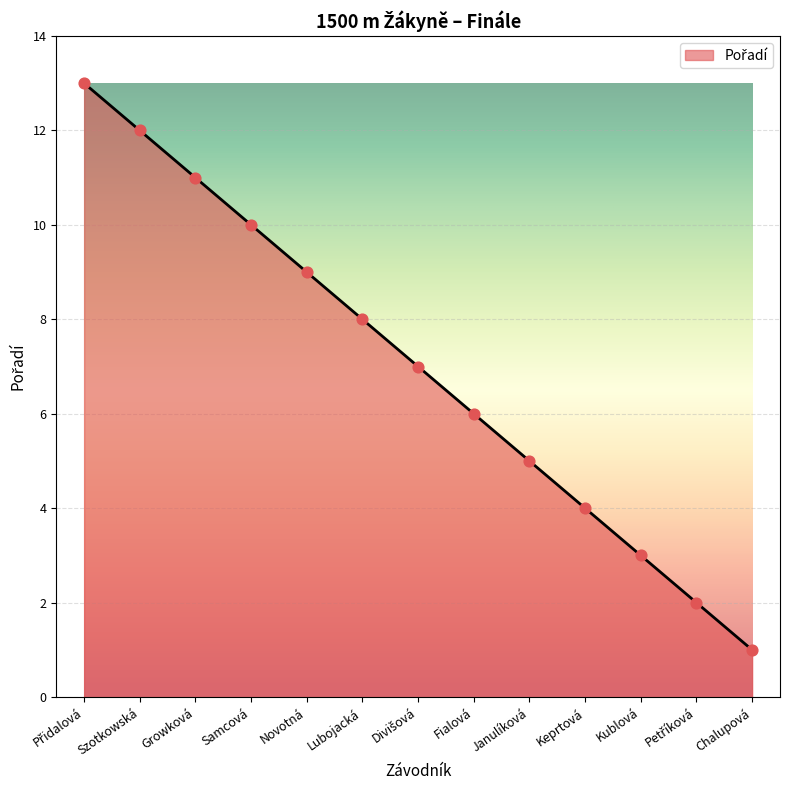

What is the ratio of the value at Fialová to the value at Szotkowská?

0.5